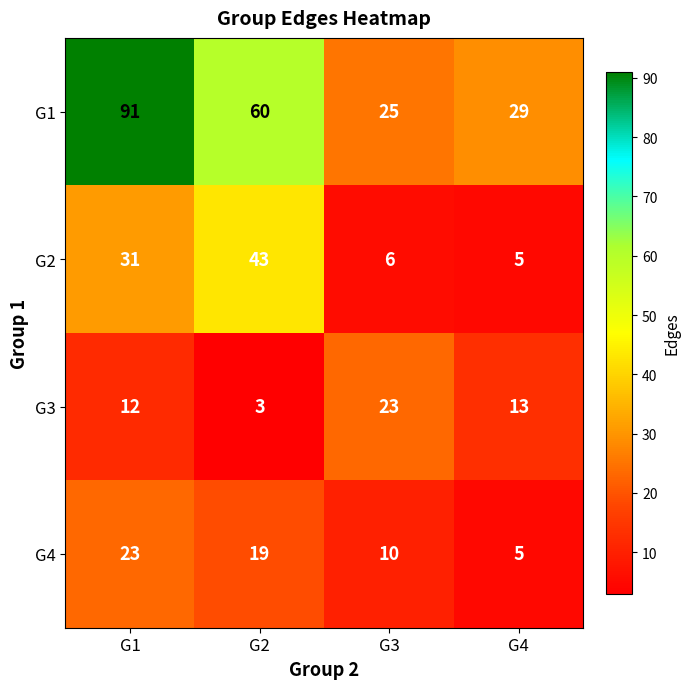

Which series has the largest range (max minus min)?

G1